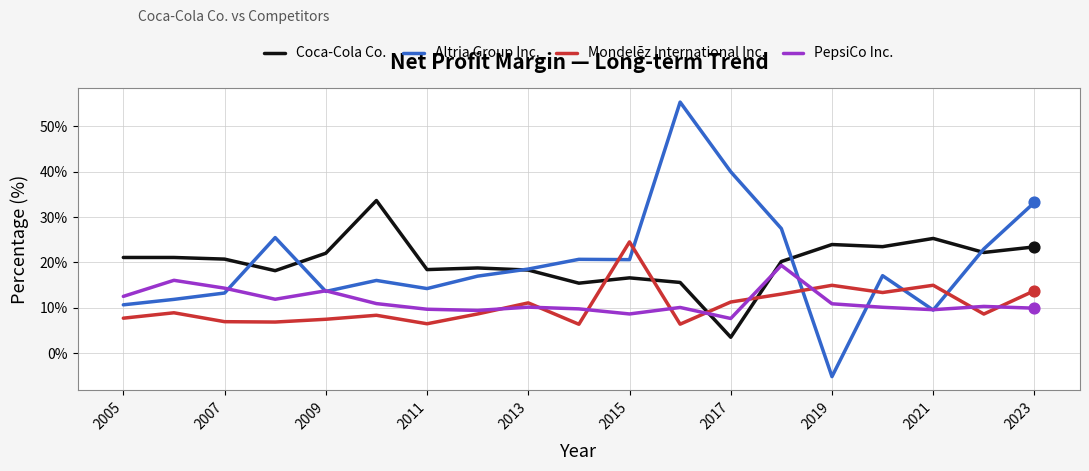

Which series has the largest range (max minus min)?

Altria Group Inc.